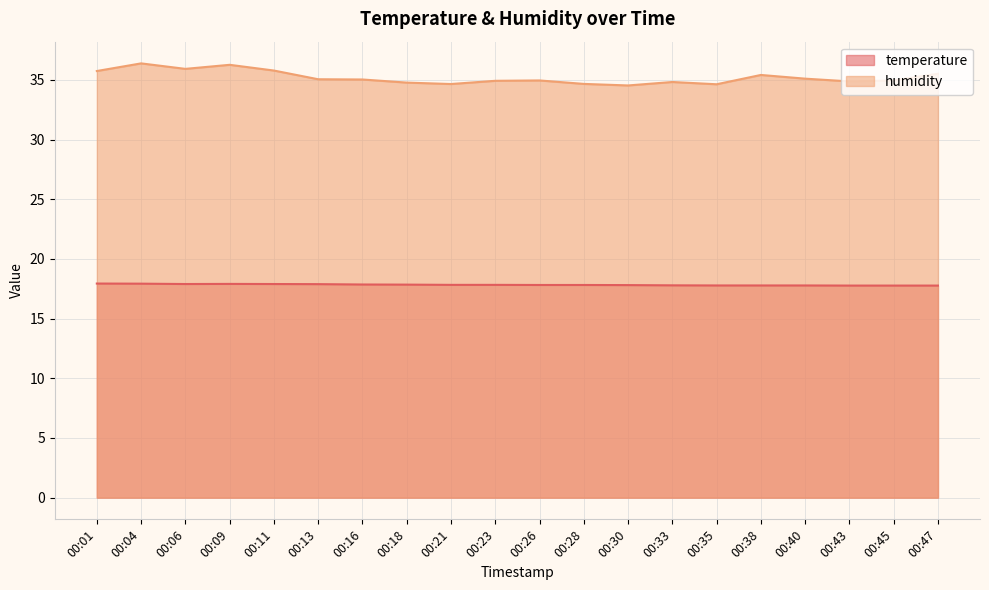

At which category does temperature reach its first local peak?

00:09